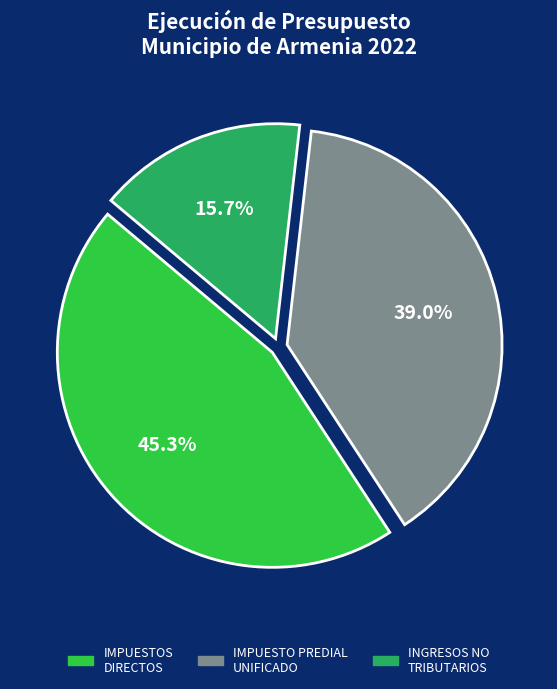

Is there a majority slice in this chart?

No